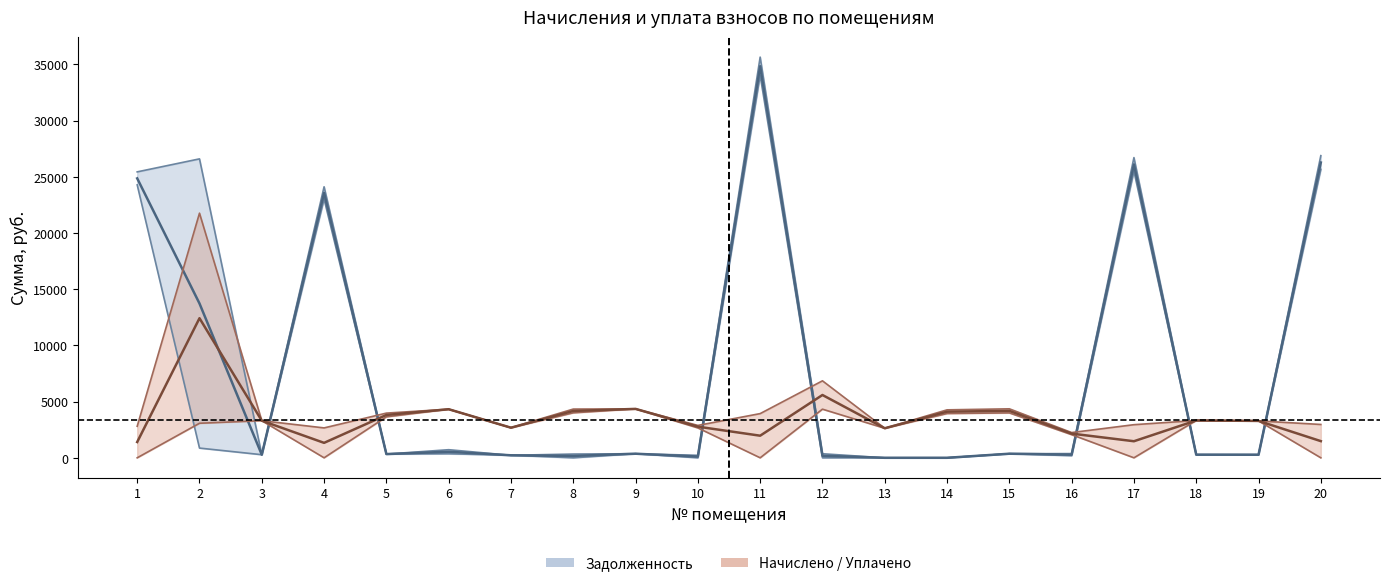

Reading left to right, list all the values displayed in this chart.

задолженность (col_6): 24854.1	13726.4	275.2	23556.8	331.2	539.3	223.1	166.7	362.5	110.8	34829.6	180.2	0.0	0.0	363.1	280.6	26094.0	276.7	273.5	26263.1
уплачено (col_4): 1402.4	12415.5	3300.8	1329.2	3809.4	4320.5	2677.6	4167.1	4350.2	2769.2	1965.2	5586.0	2627.3	4100.9	4175.1	2151.5	1472.3	3319.9	3281.8	1481.9